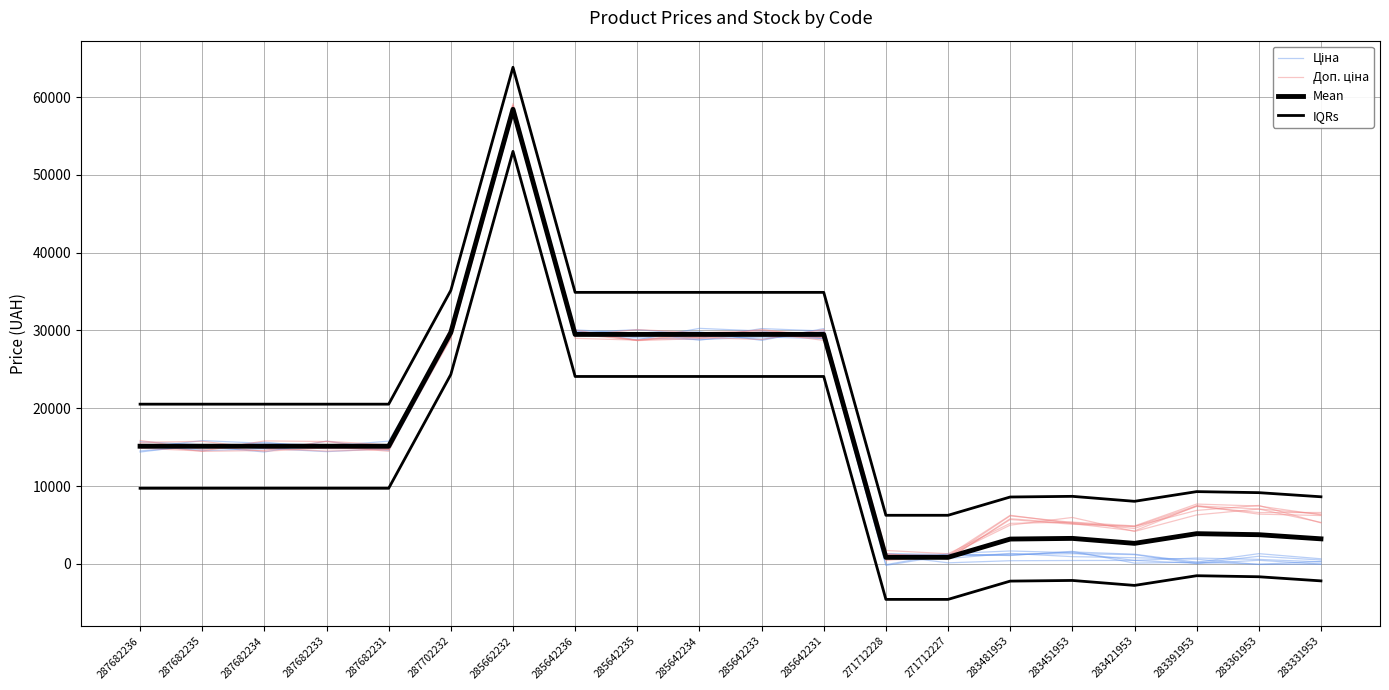

Where is the first local maximum for Доп. ціна?

287682235